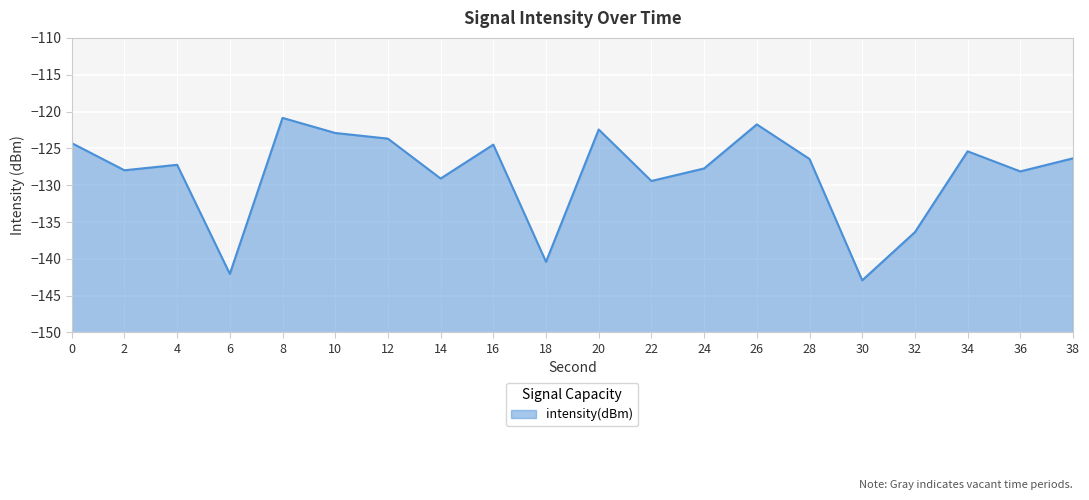

The chart shows a value of -129.1 at 14. True or false?

True